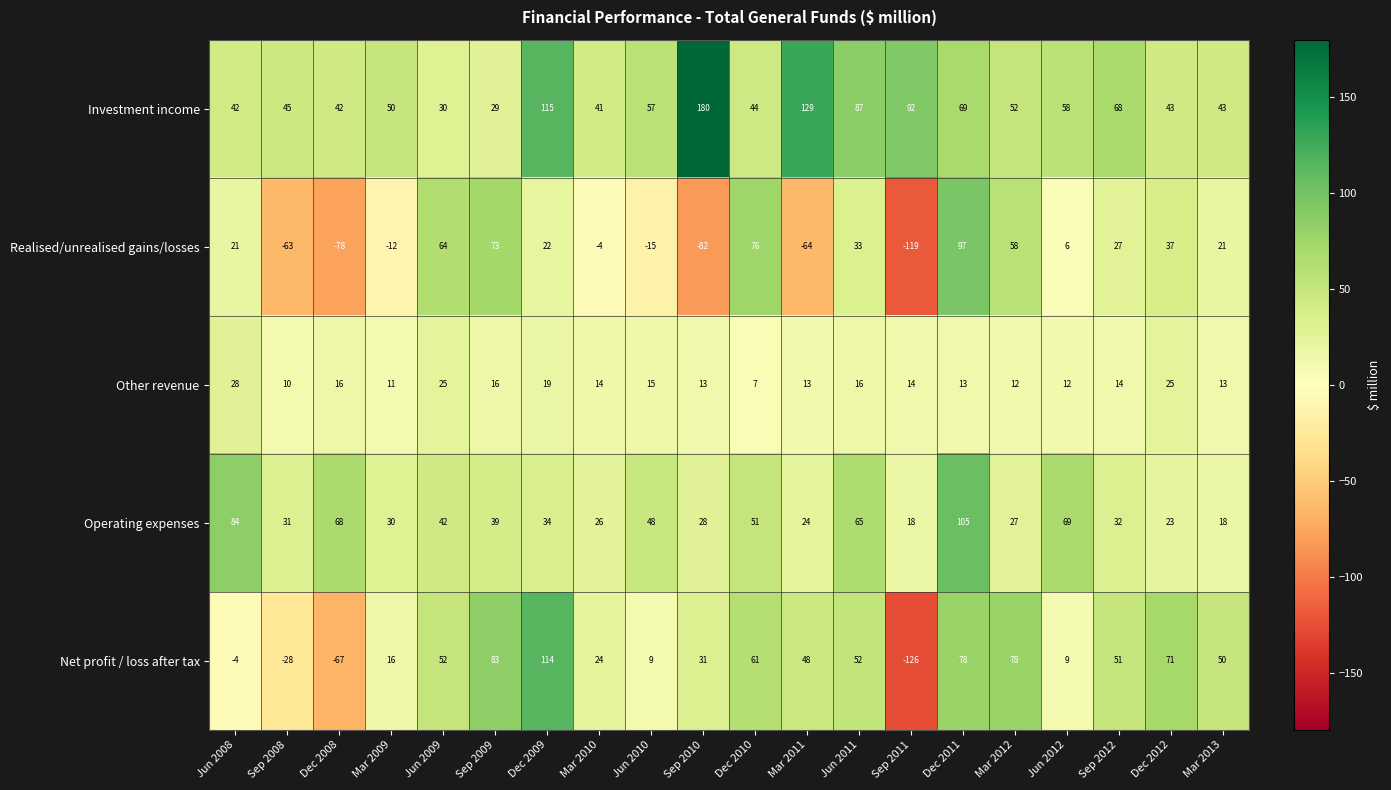

Which series has the largest total across all categories?

Investment income